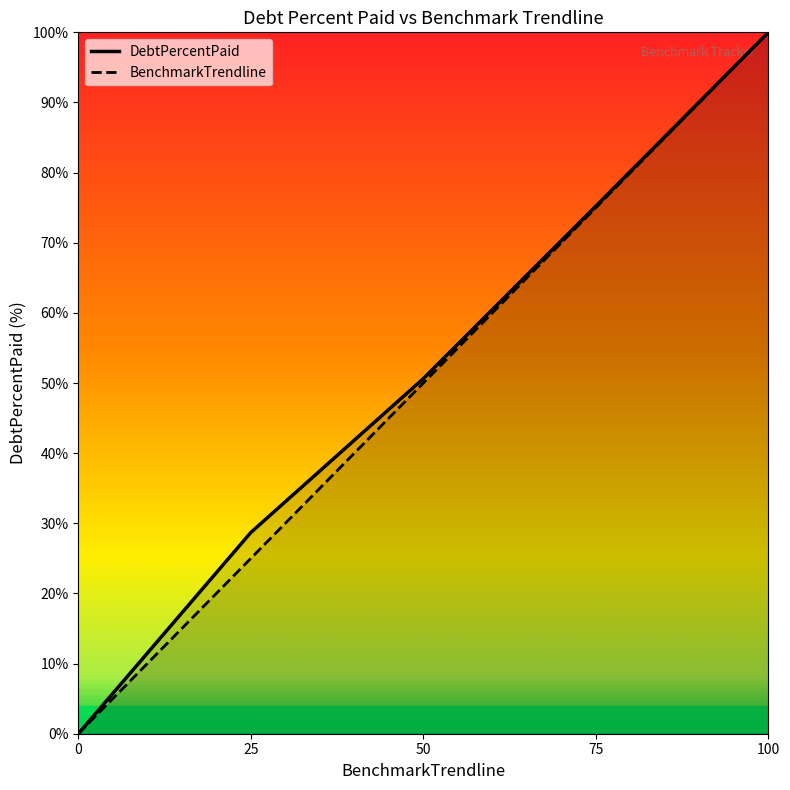

How many data points does each series have?

5